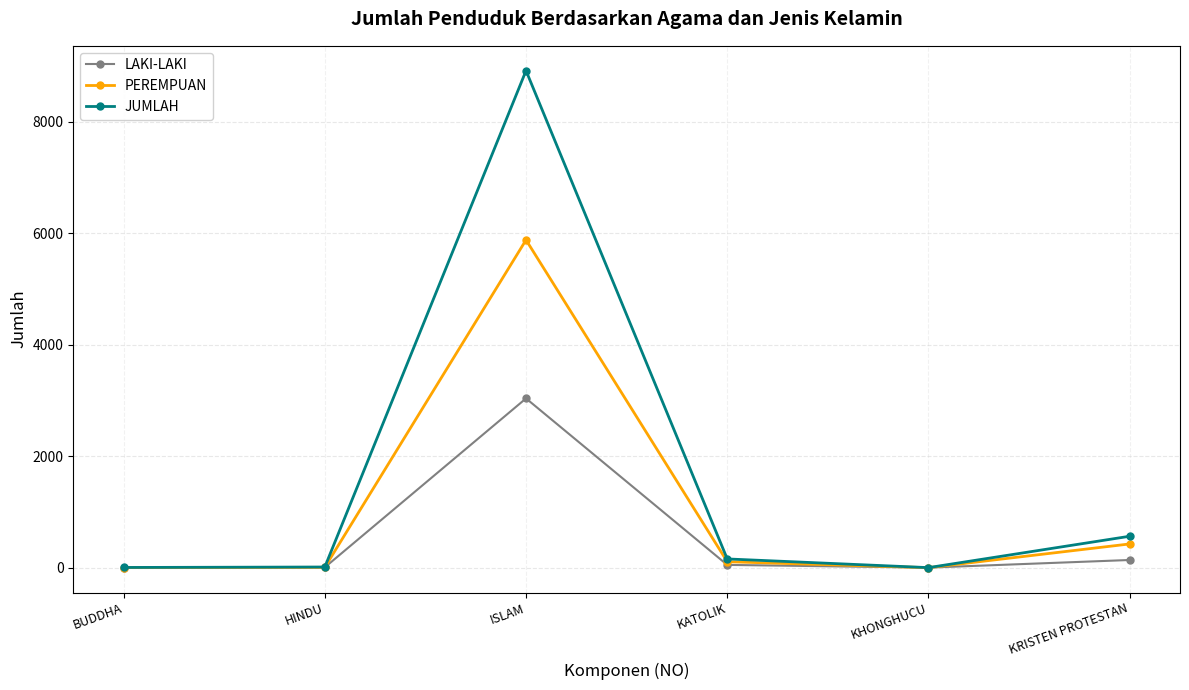

Is it true that JUMLAH equals 1 at KHONGHUCU?

True